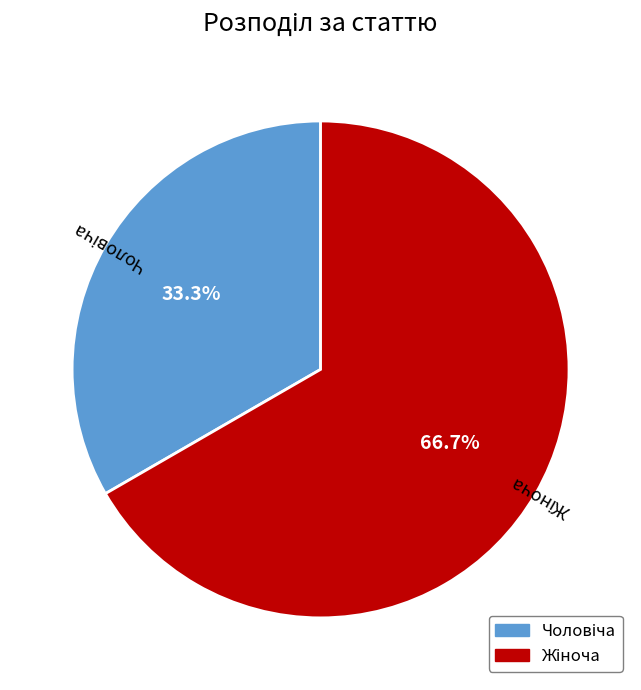

Does any single category account for the majority?

Yes